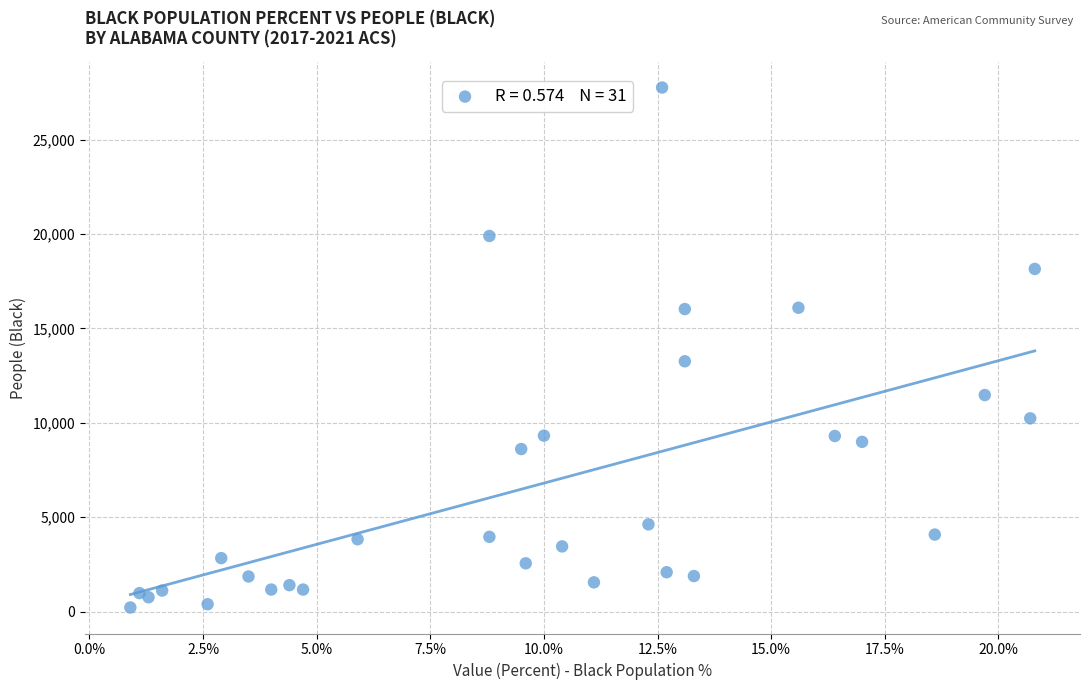

What Y value in the scatter plot is closest to 13987?

13258